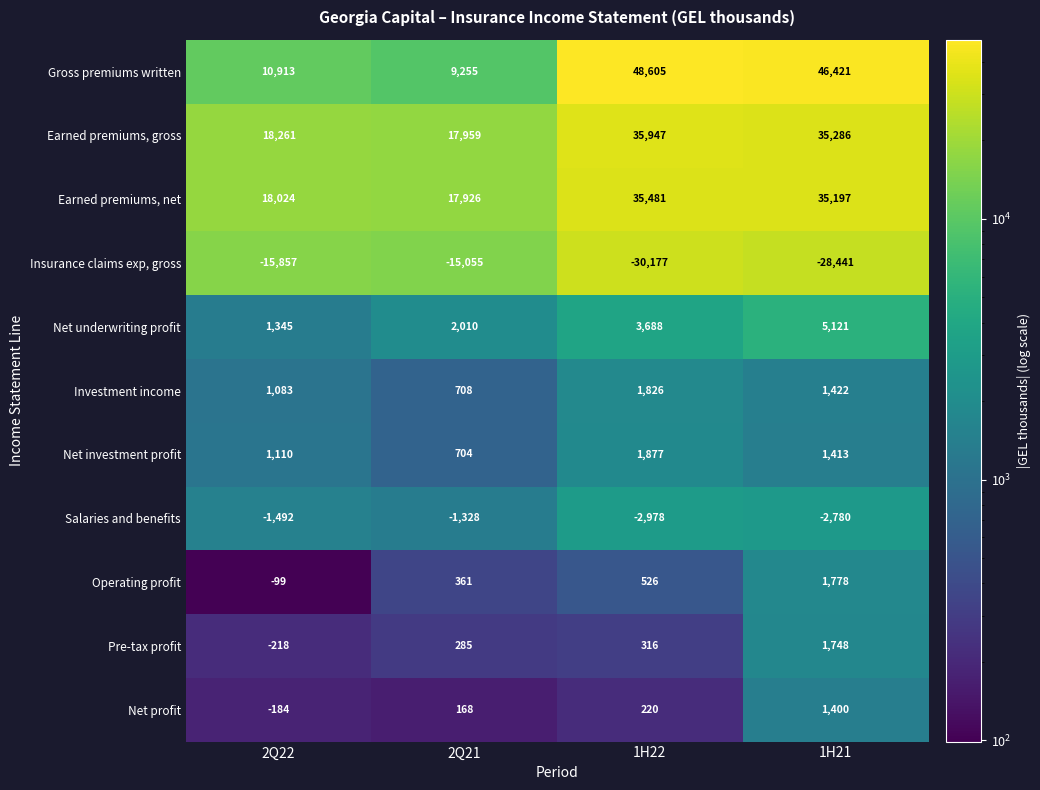

How many data points does each series have?

4